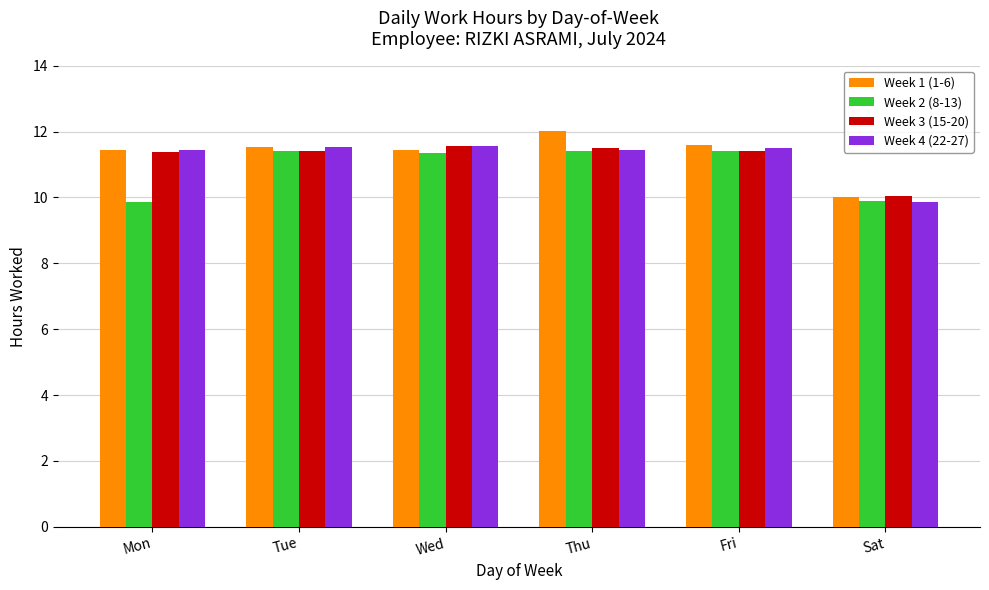

Count the Week 3 (15-20) values in the range 11 to 12.

5